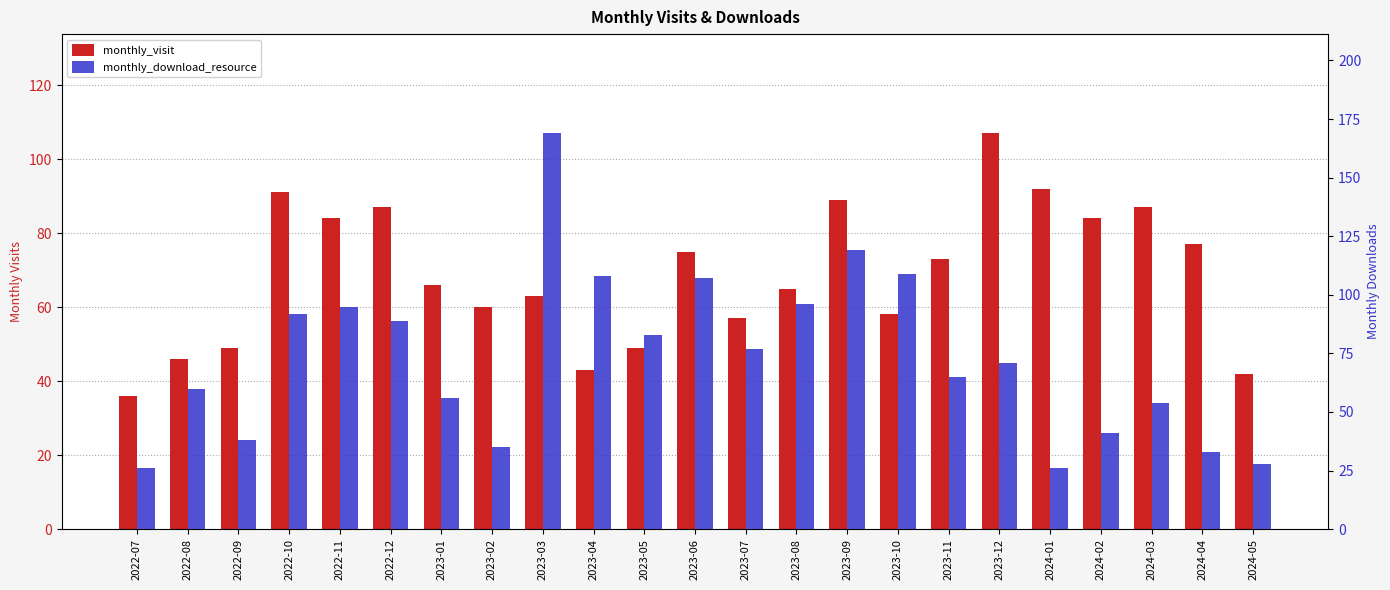

List the series in order of their overall mean, lowest first.

monthly_visit, monthly_download_resource